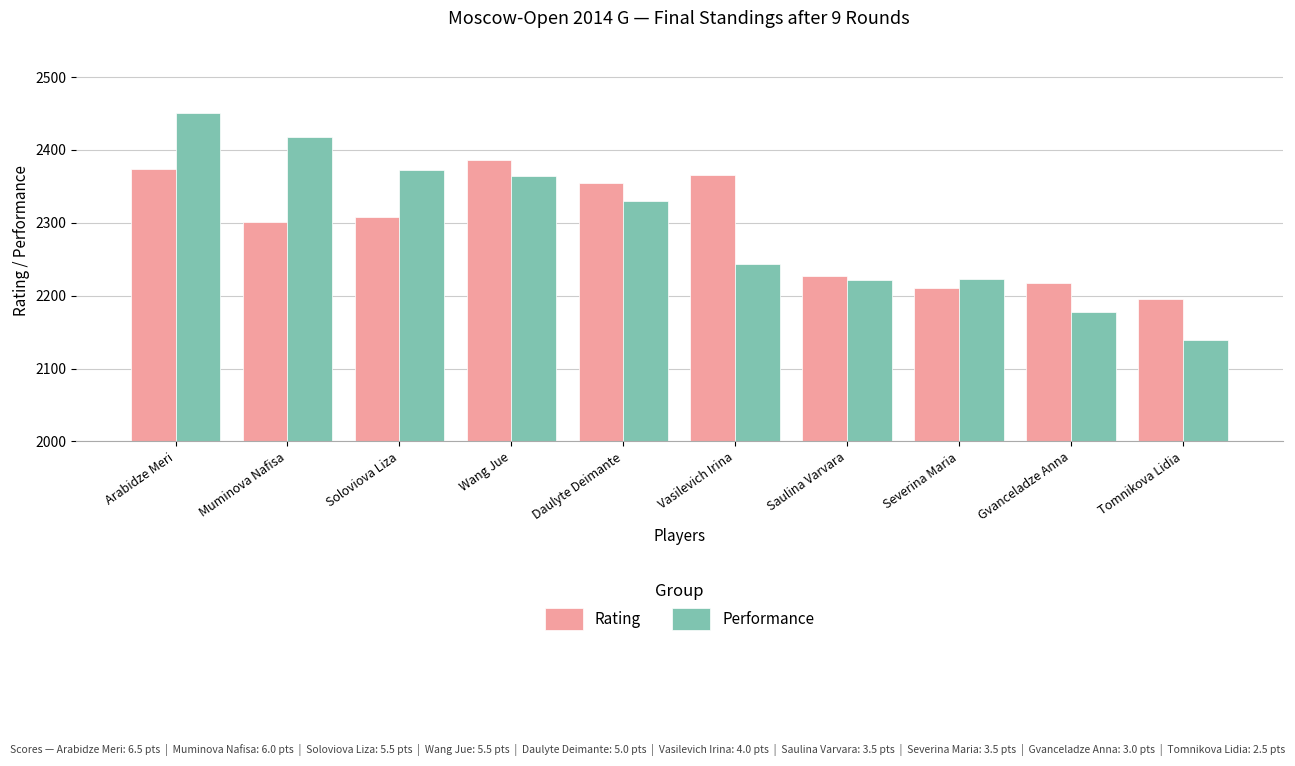

What is the average value of the Rating series?

2294